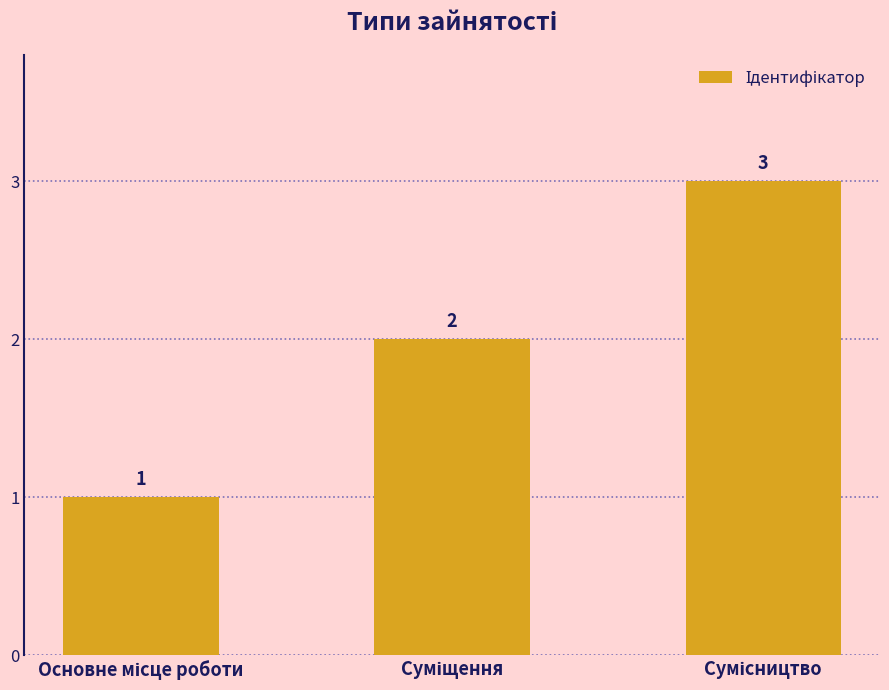

What is the maximum value shown in the chart?

3